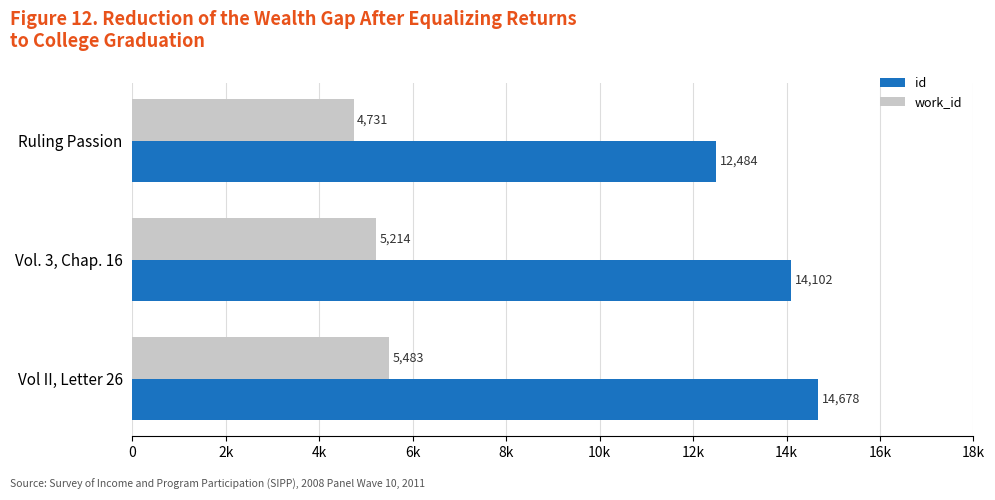

What is the value of the work_id bar at the 2nd from the left?

5214